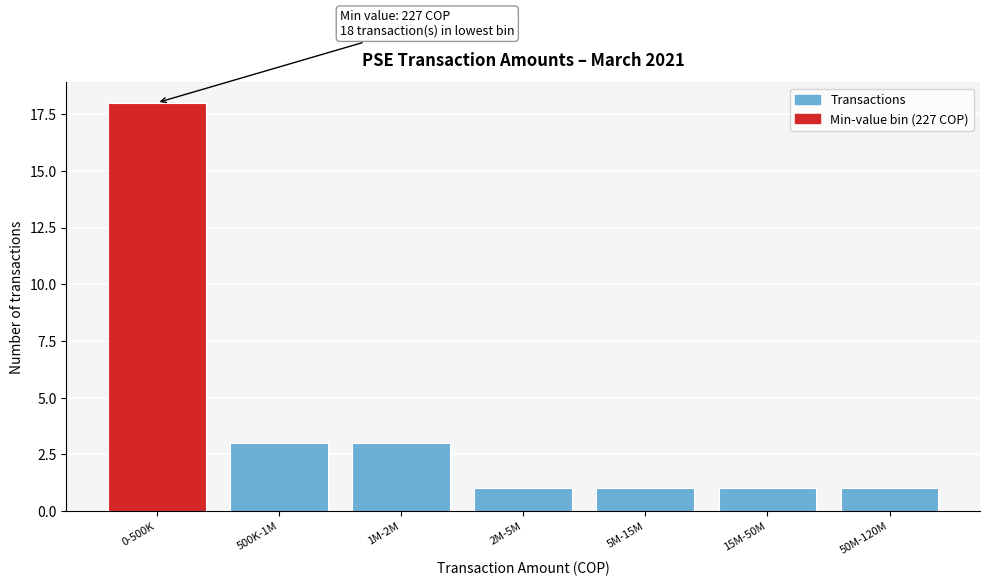

Reading right to left, transcribe all the data shown in this chart.

1	1	1	1	3	3	18